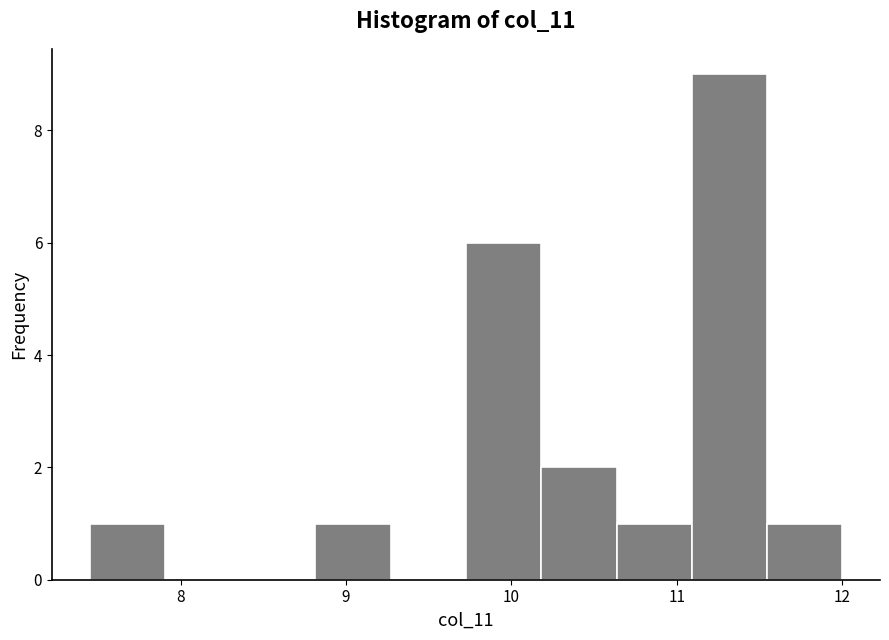

Over which range of the x-axis is the bar tallest?

11.1 to 11.5